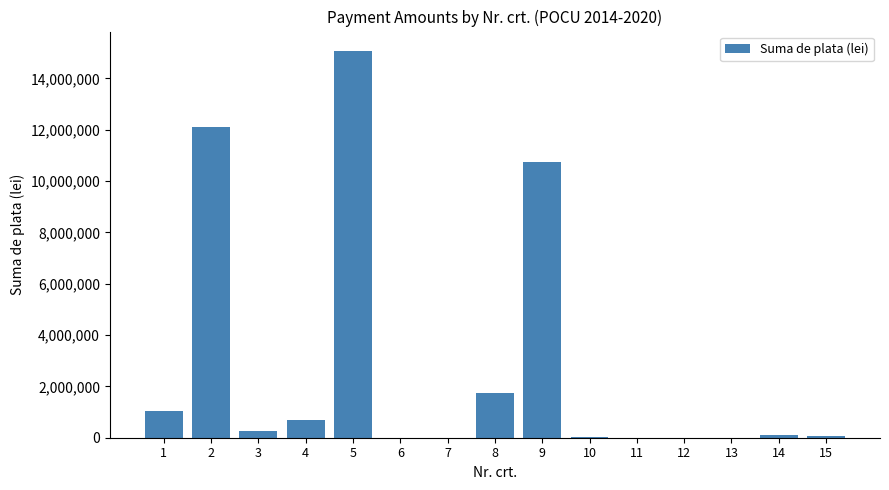

What is the sum of all values?

41818088.8